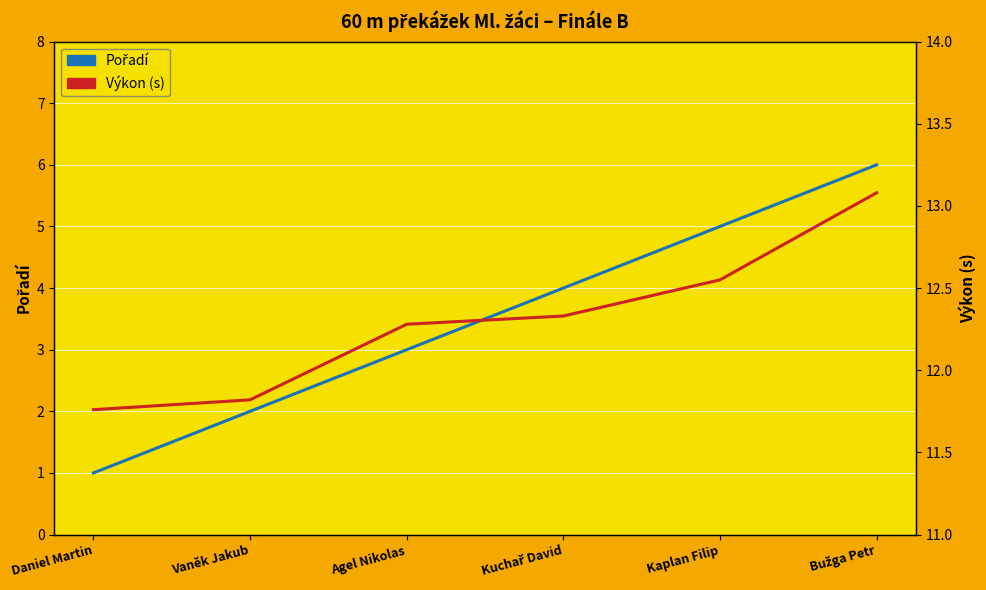

Is it true that Pořadí equals 5.0 at Kaplan Filip?

True